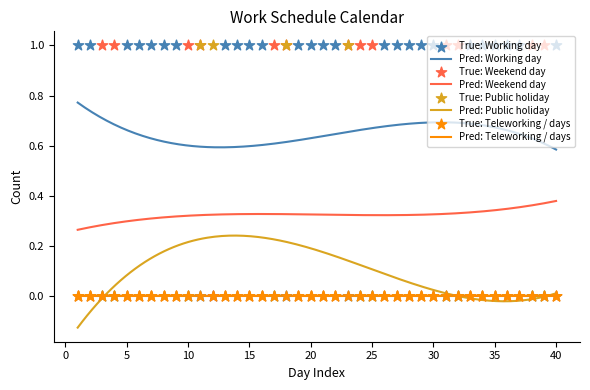

Which series has the largest total across all categories?

Working day